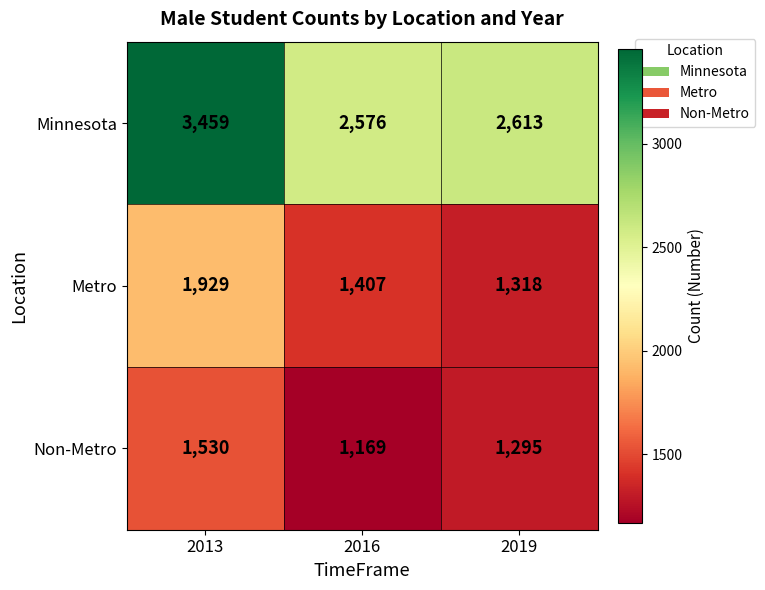

Which label corresponds to the largest value in the chart?

2013